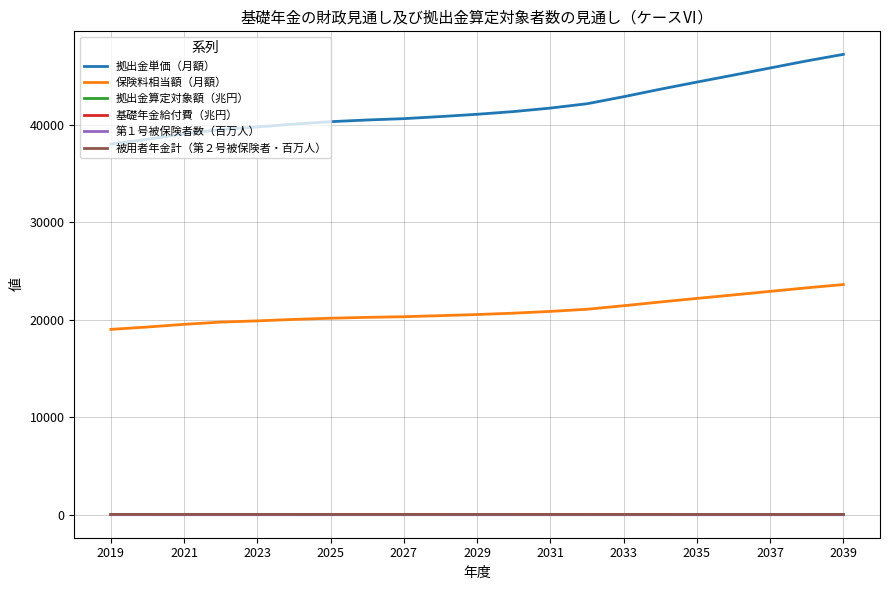

Which series has the largest range (max minus min)?

拠出金単価（月額）